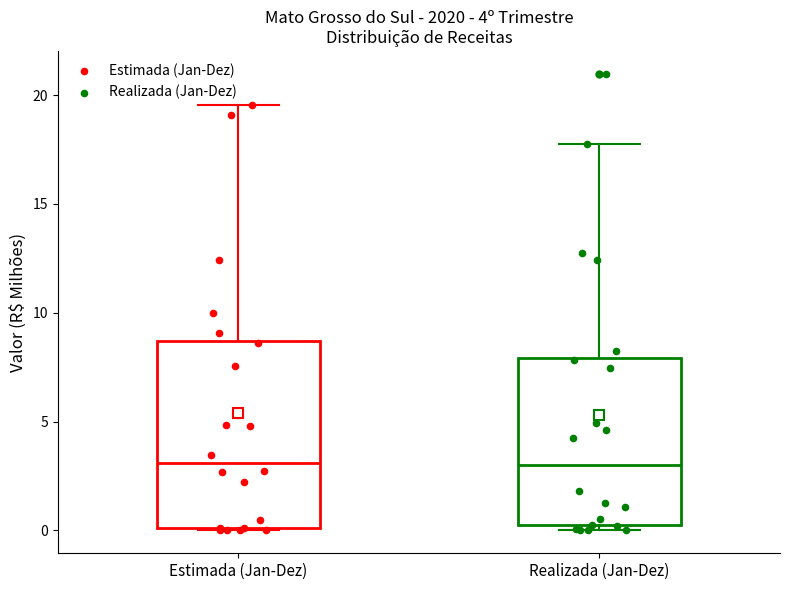

Comparing the boxes themselves (not the whiskers), which one is the tallest?

Estimada (Jan-Dez)